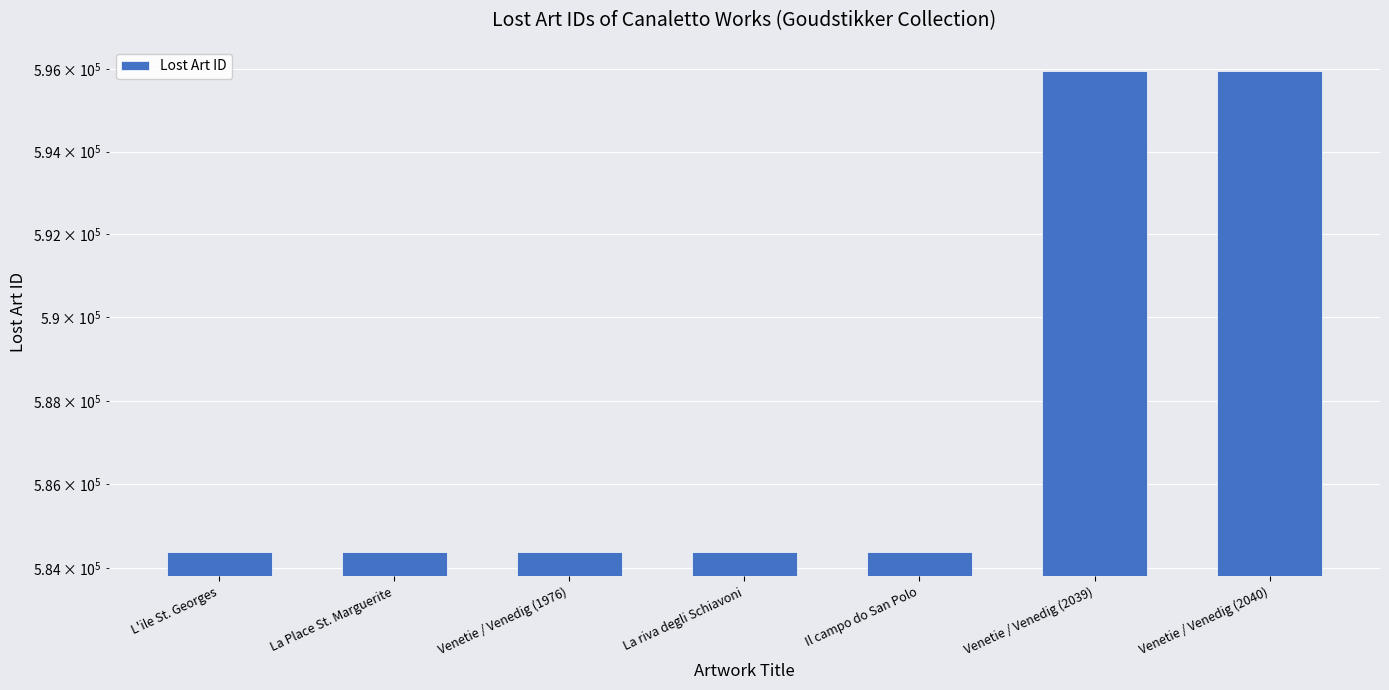

List the labels in order of value, largest first.

Venetie / Venedig (2040), Venetie / Venedig (2039), Venetie / Venedig (1976), L'ile St. Georges, La Place St. Marguerite, La riva degli Schiavoni, Il campo do San Polo